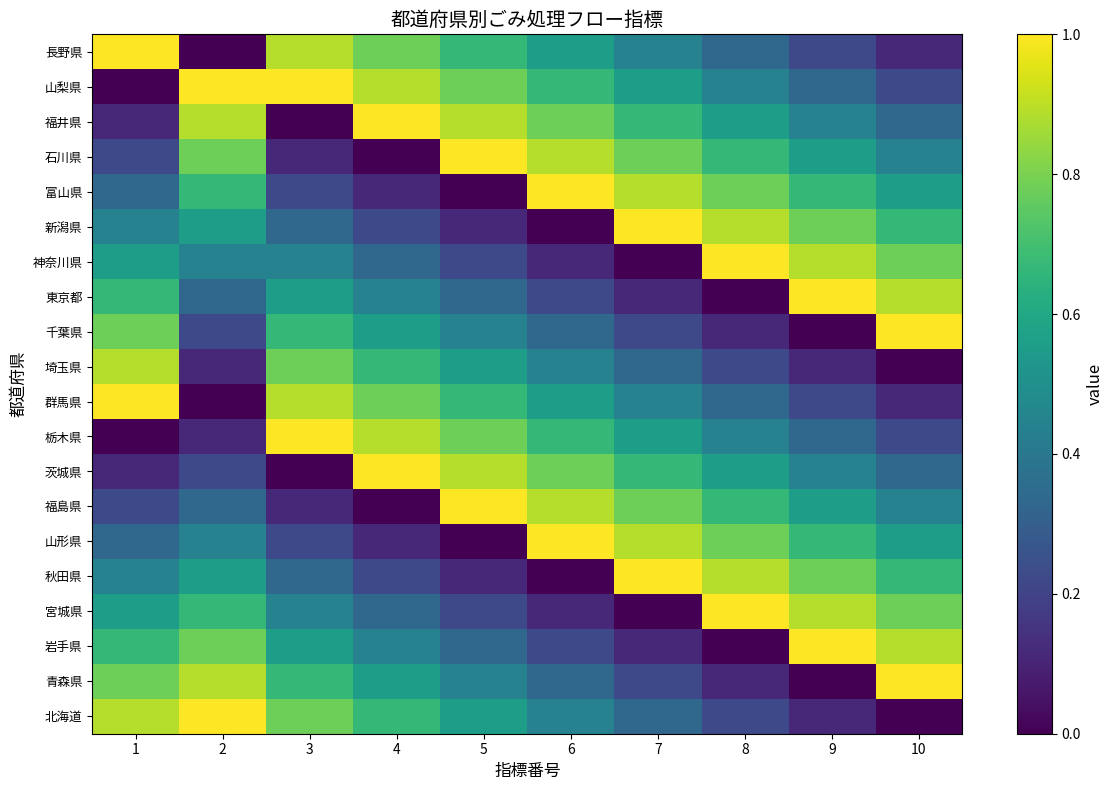

What is the spread (max minus min) of values at 10?

1.0